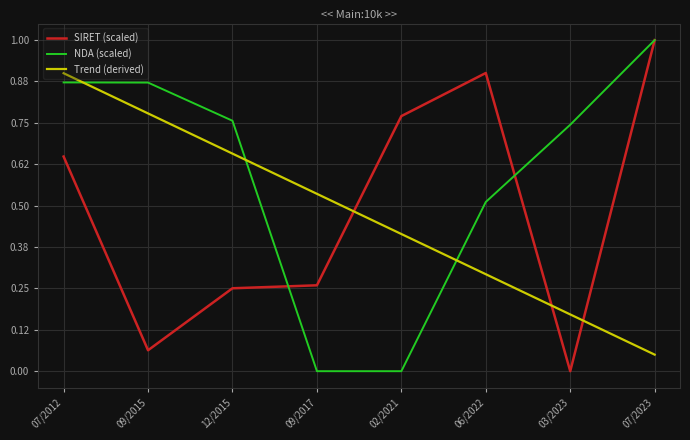

What are all the series names shown in the legend?

SIRET (scaled), NDA (scaled), Trend (derived)